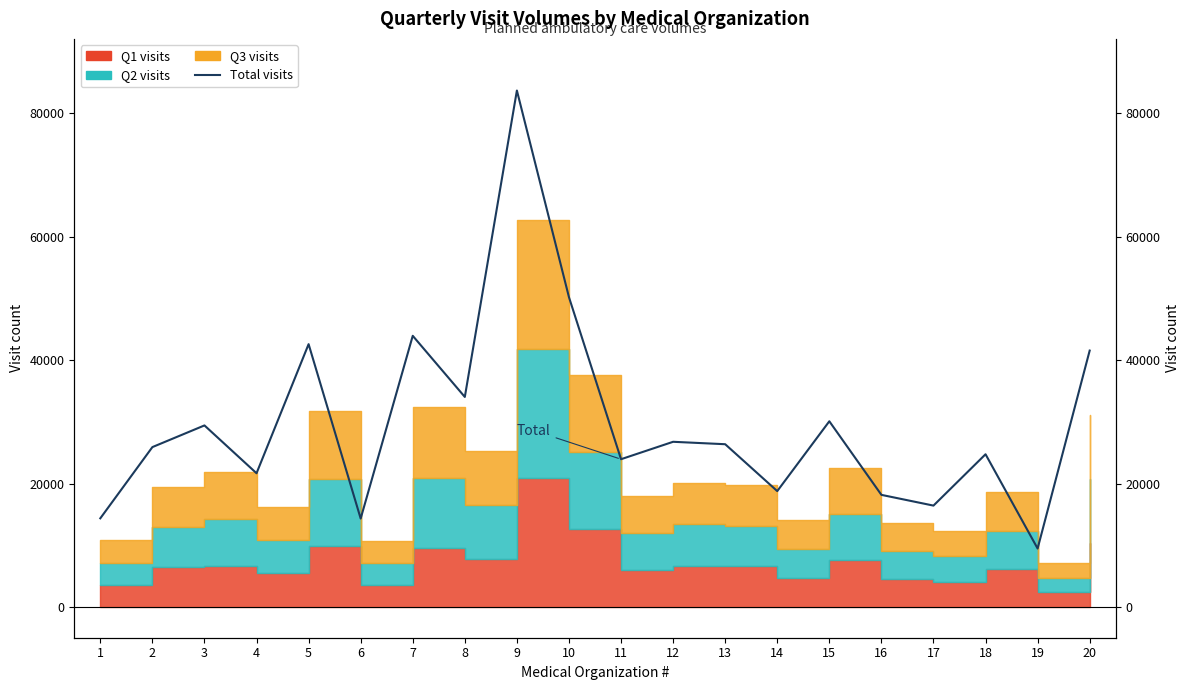

What is the sum of the values at 7 and 12?

70711